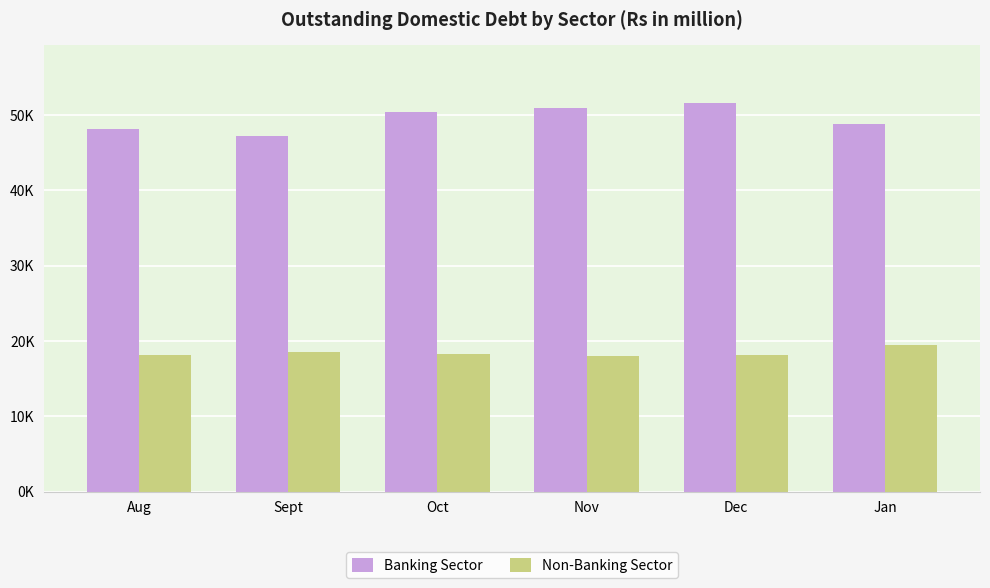

What is the difference between the maximum and minimum values in the Non-Banking Sector series?

1410.0